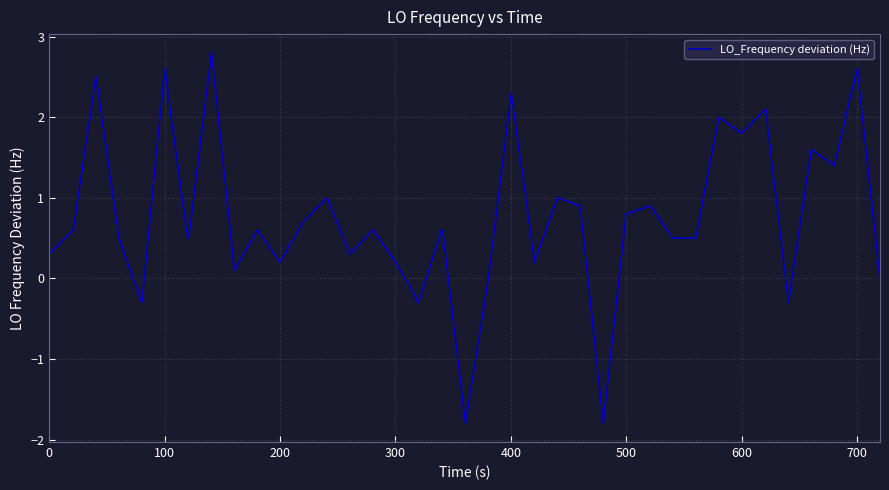

What is the difference between the maximum and minimum values?

4.6